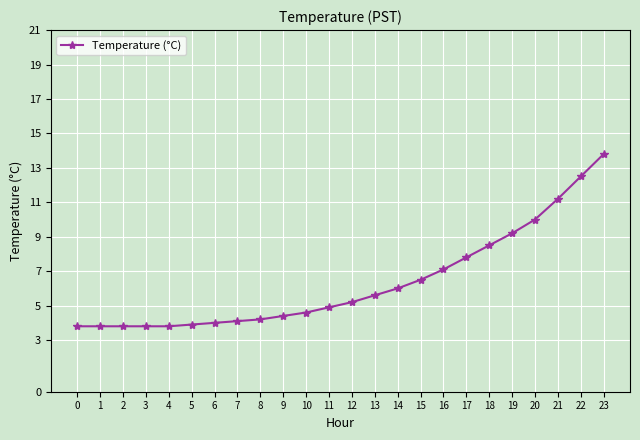

What is the average value?

6.4